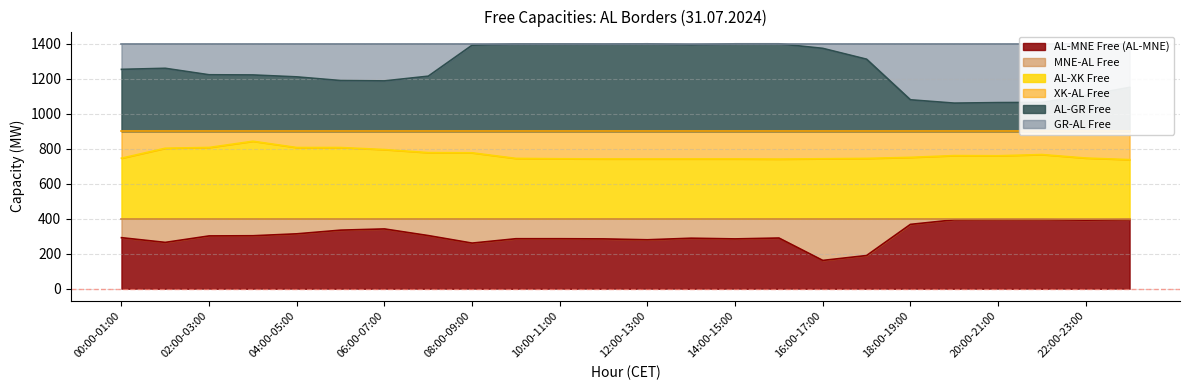

True or false: AL-GR Free and AL-MNE Free (AL-MNE) intersect in this chart.

False